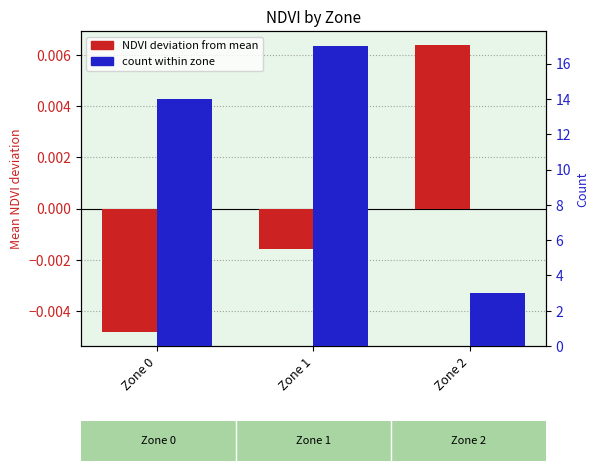

How many data points does each series have?

3